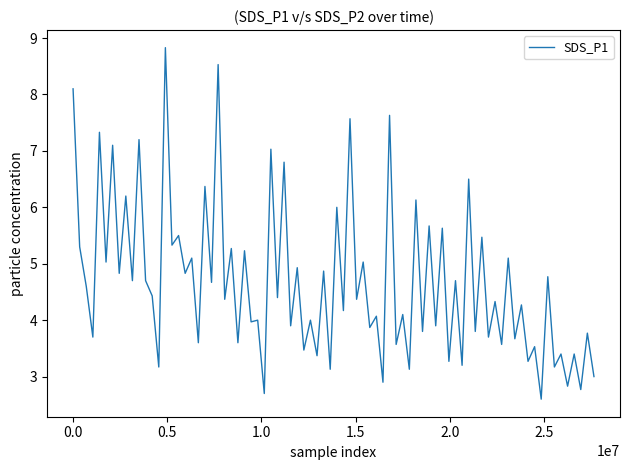

What is the minimum value shown in the chart?

2.6